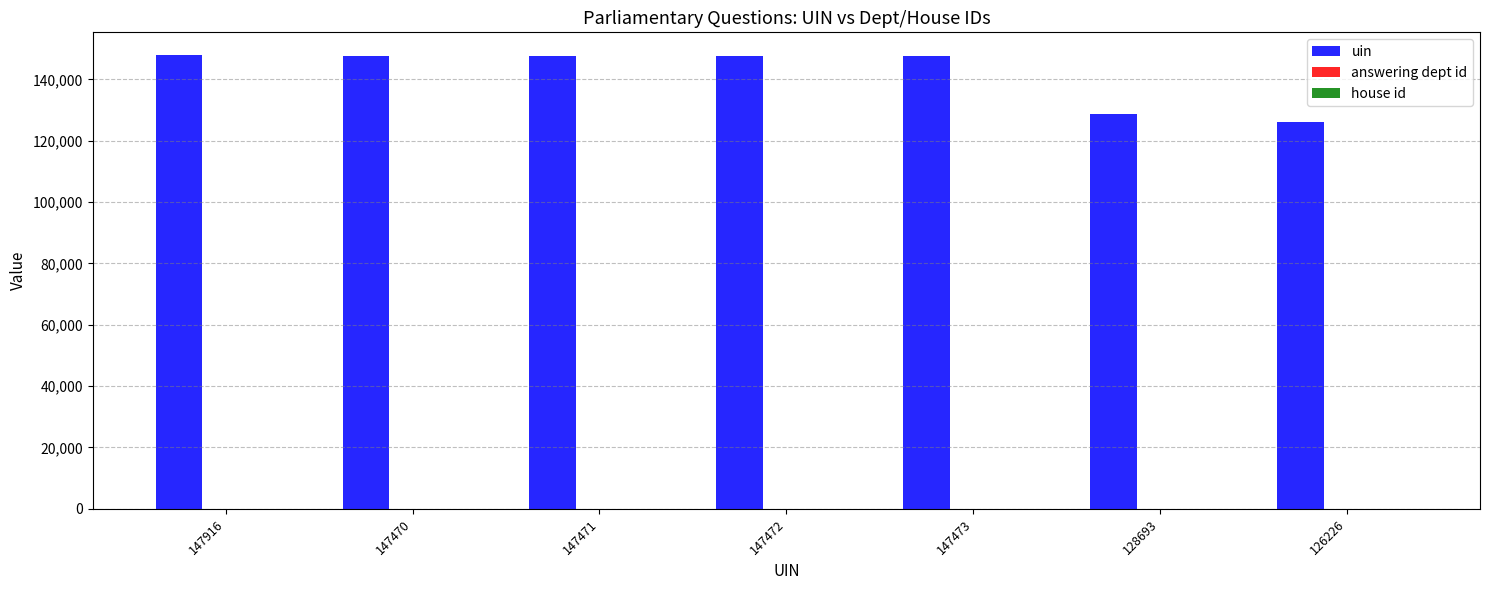

Count the number of data series in this chart.

3